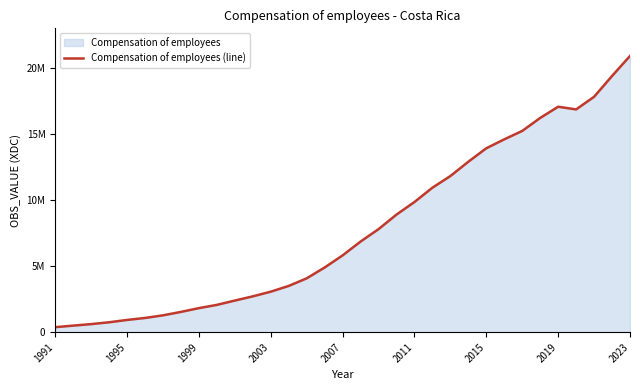

Does the chart have visible grid lines?

No